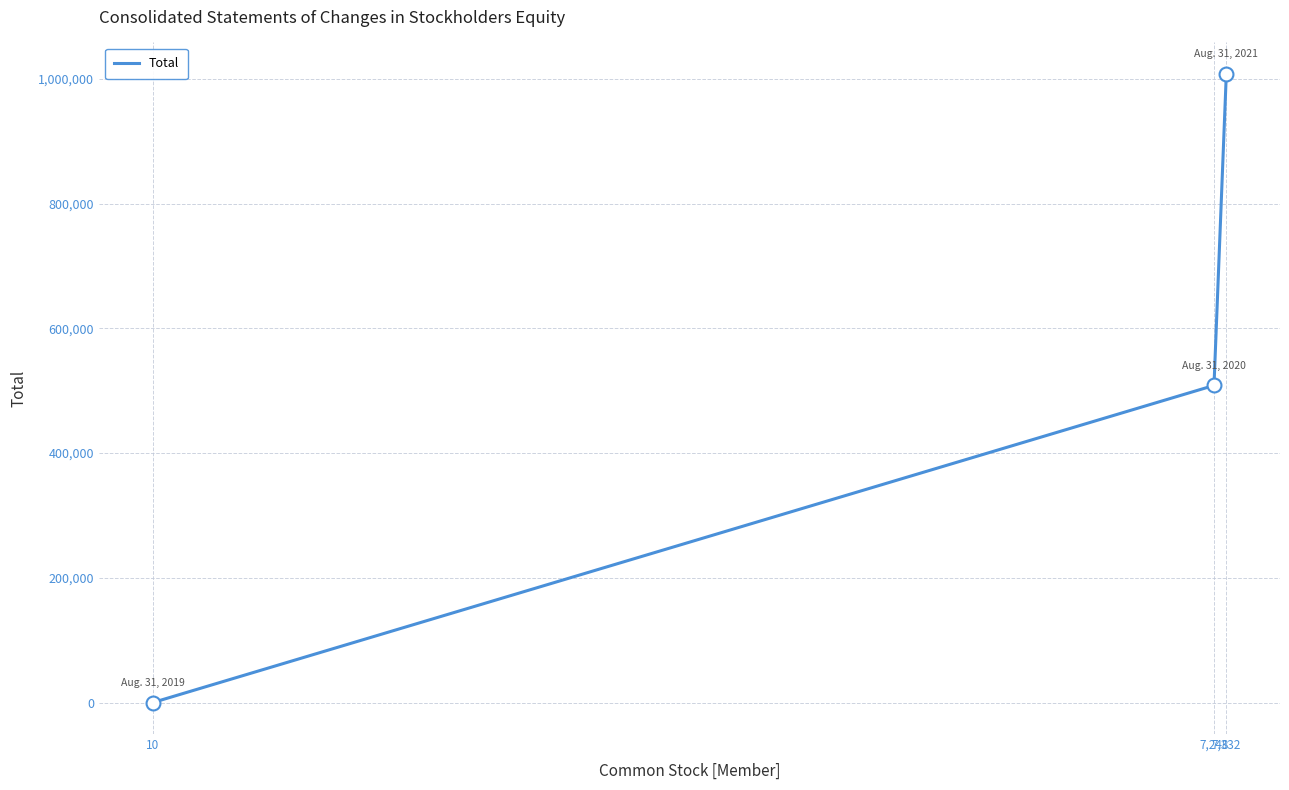

What is the ratio of the value at 7,248 to the value at 10?

42377.2